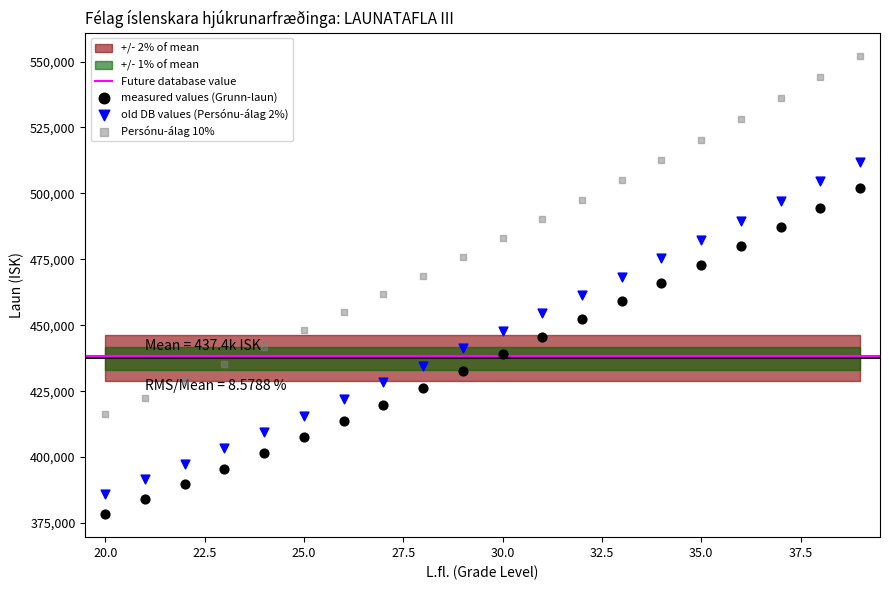

What is the X range (max minus min) for the scatter plot?

19